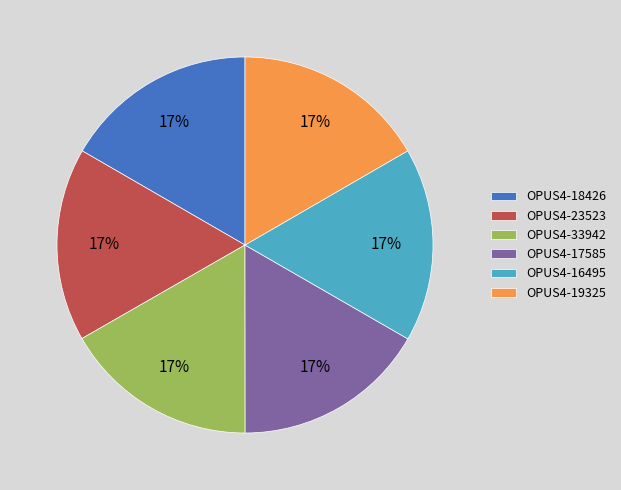

How many slices are in this pie chart?

6